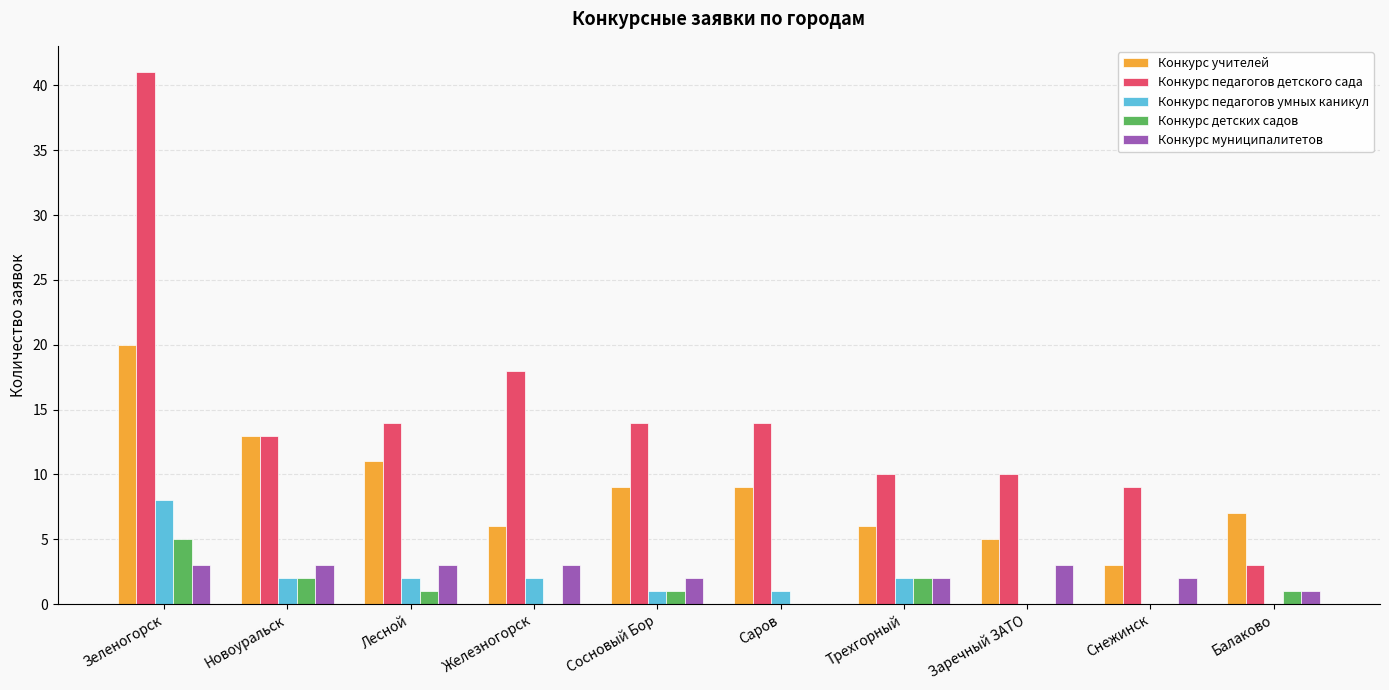

What is the sum of the Конкурс педагогов детского сада values at Сосновый Бор and Саров?

28